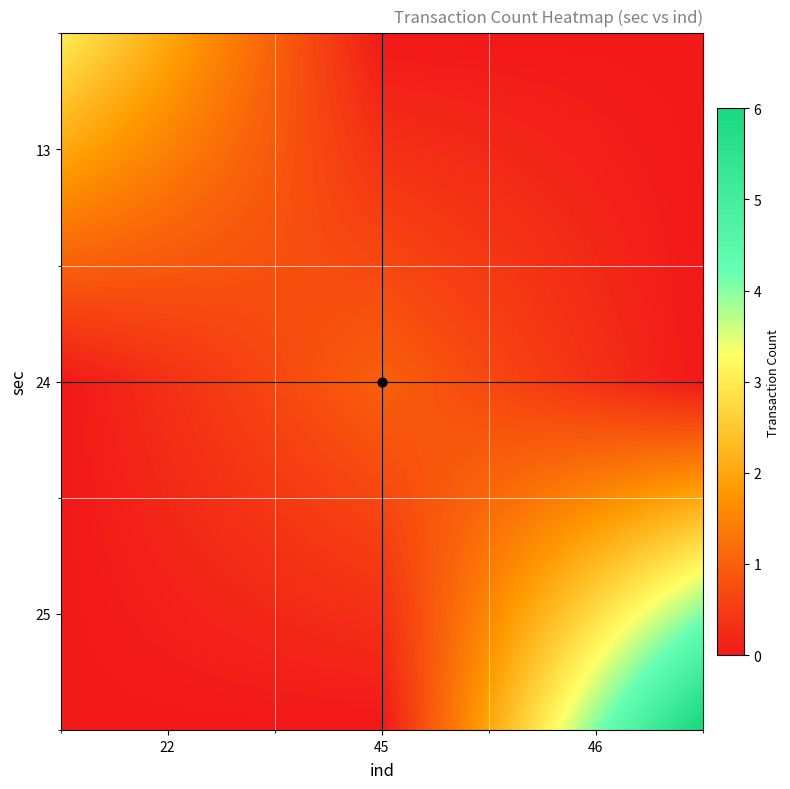

Which series has the largest range (max minus min)?

25